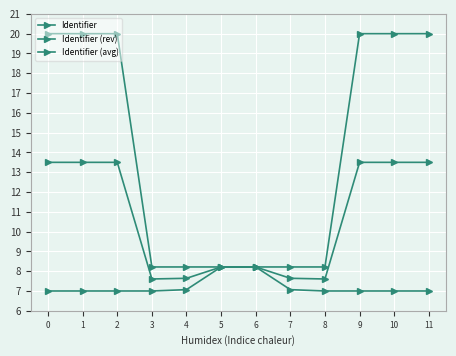

Does the chart have visible grid lines?

Yes